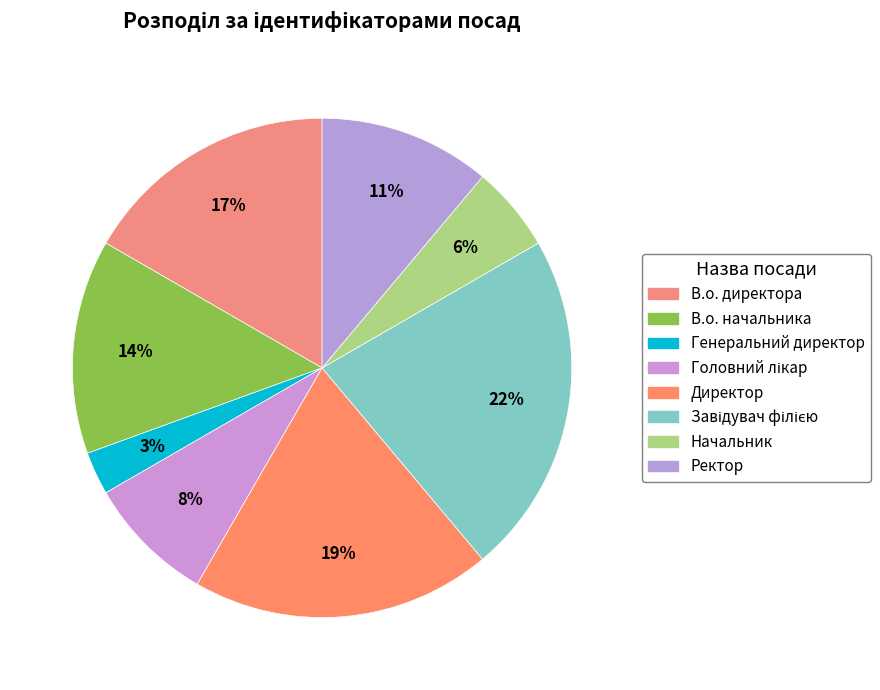

Approximately how many times larger is the value at В.о. начальника compared to Генеральний директор?

5.0